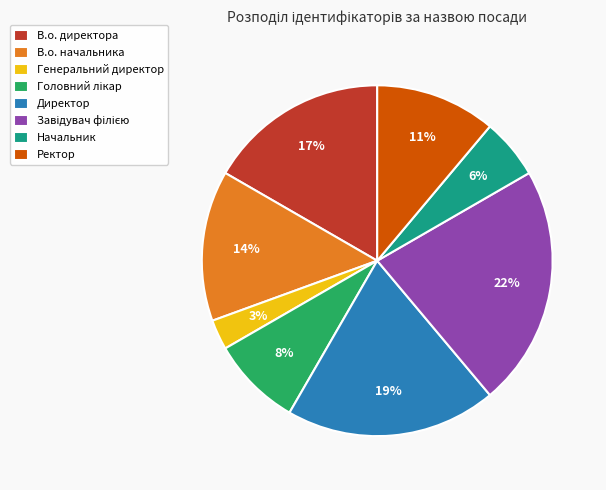

Do Генеральний директор and Директор together represent more than half of the pie?

No